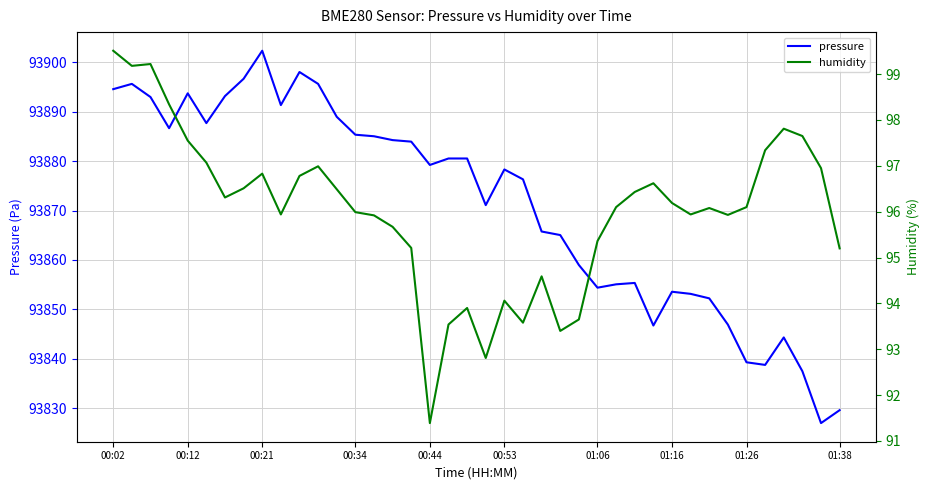

How many lines are shown in the chart?

2